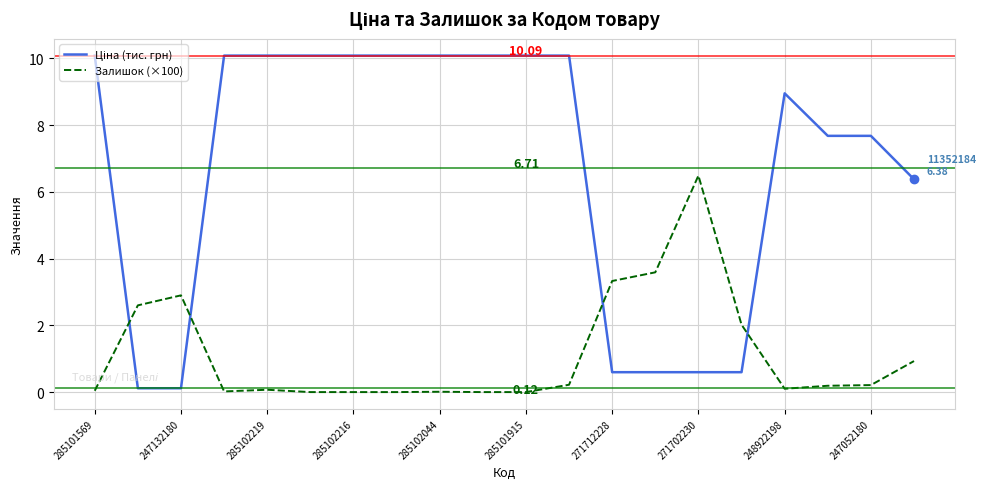

Which series has the widest spread of values?

Ціна (тис. грн)